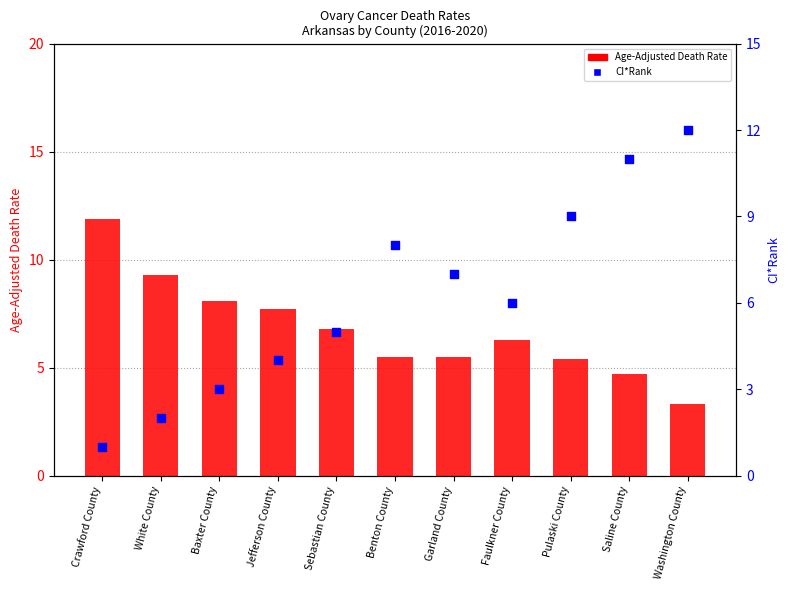

Which series has the largest total across all categories?

Age-Adjusted Death Rate